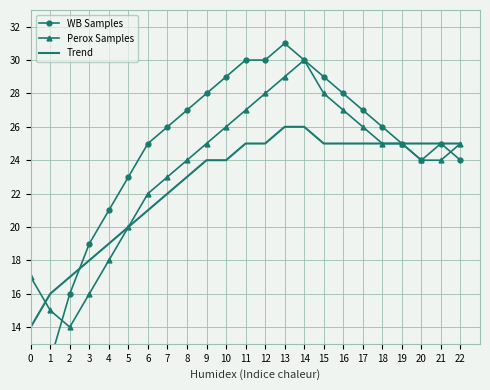

What is the total value across all series at 4?

58